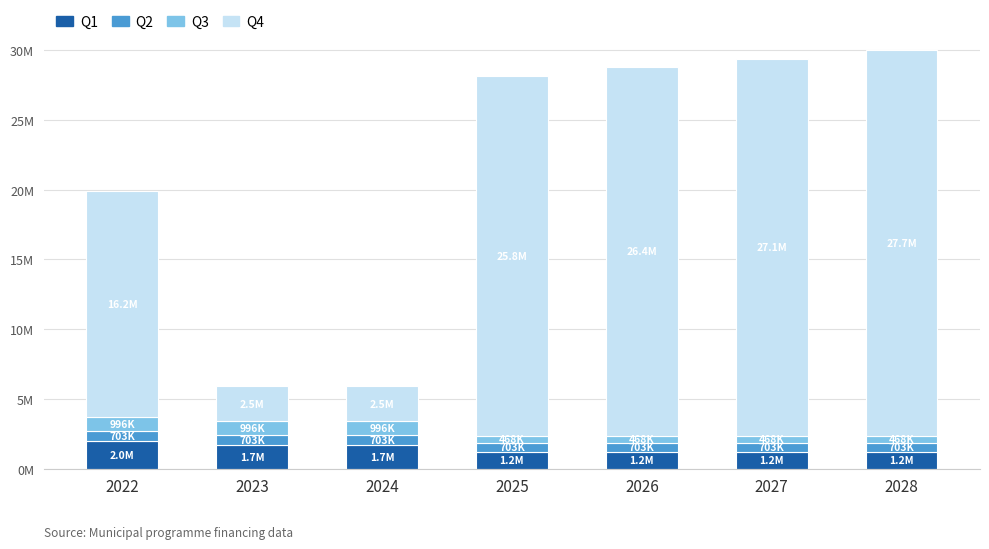

Does the chart contain any negative values?

No